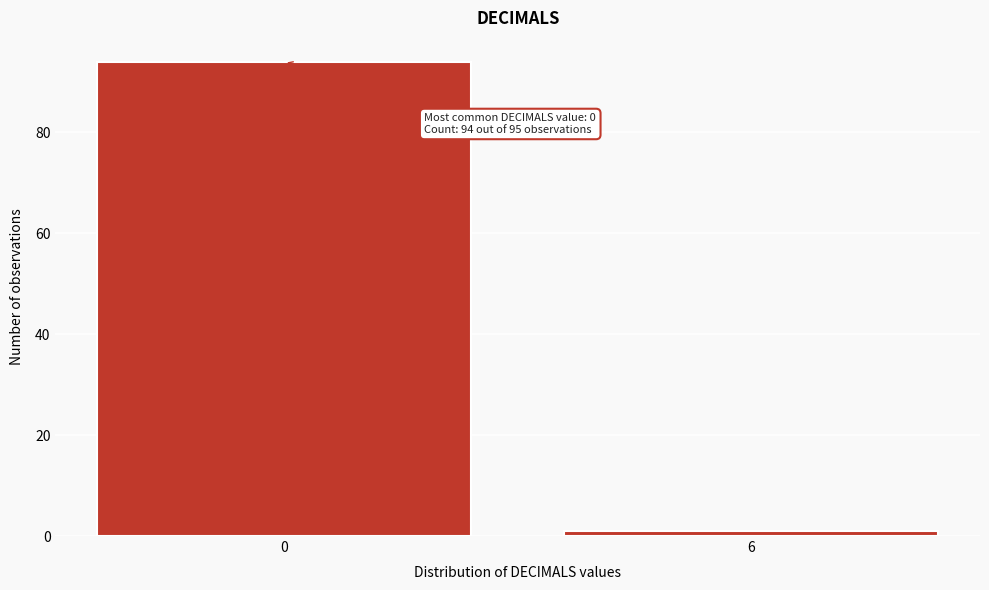

Reading left to right, what are all the values shown in this chart?

0=94	6=1